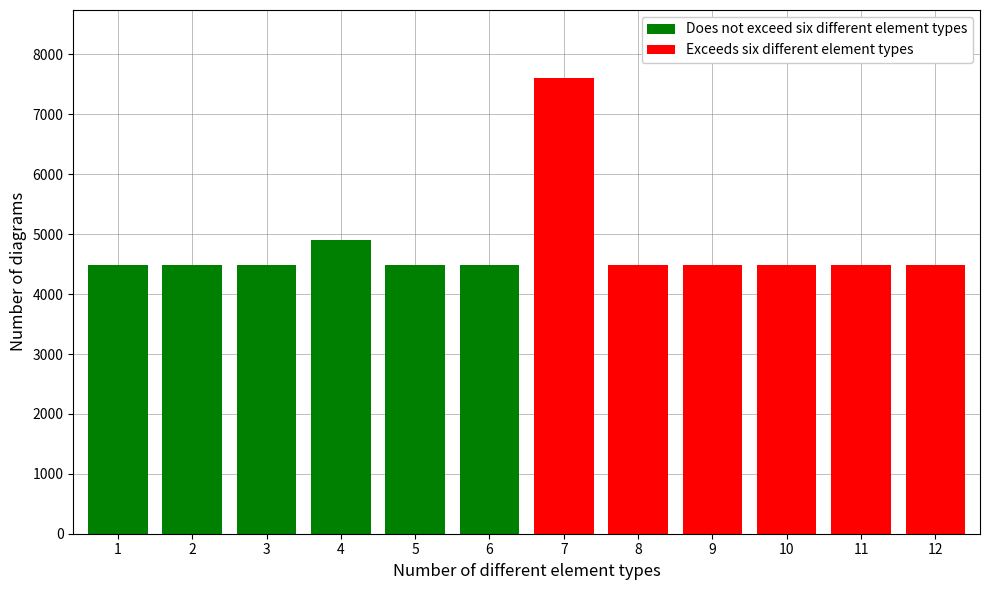

The value of Does not exceed six different element types at 6 is 4491.4. True or false?

True